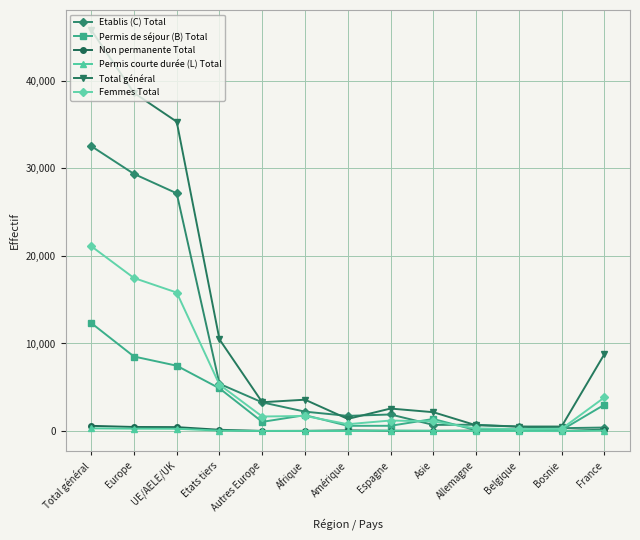

What is the label of the 10th point from the left?

Allemagne